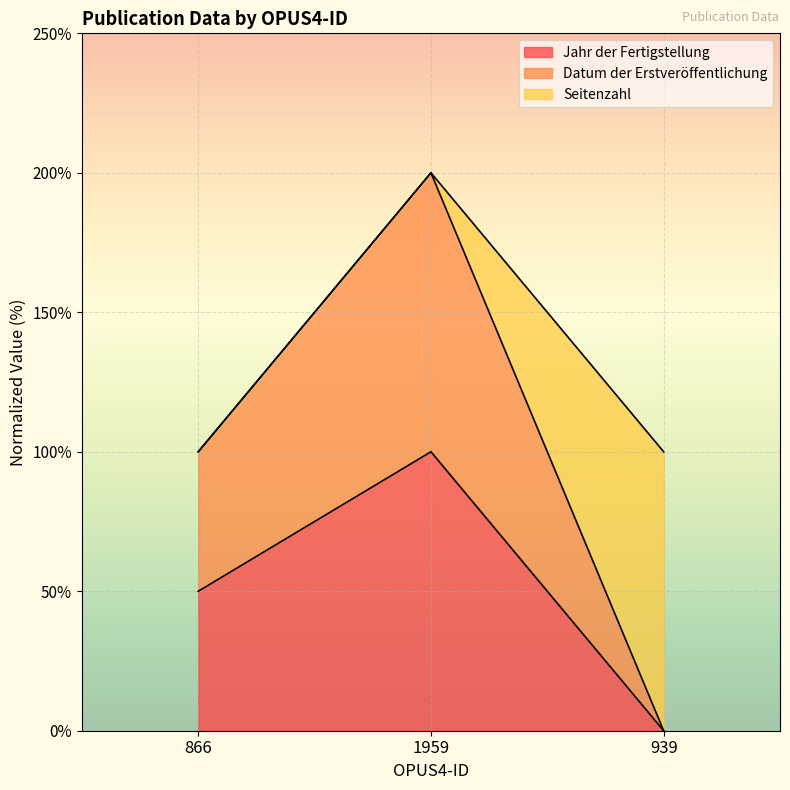

Rank the series at 866 from highest to lowest value.

Datum der Erstveröffentlichung, Jahr der Fertigstellung